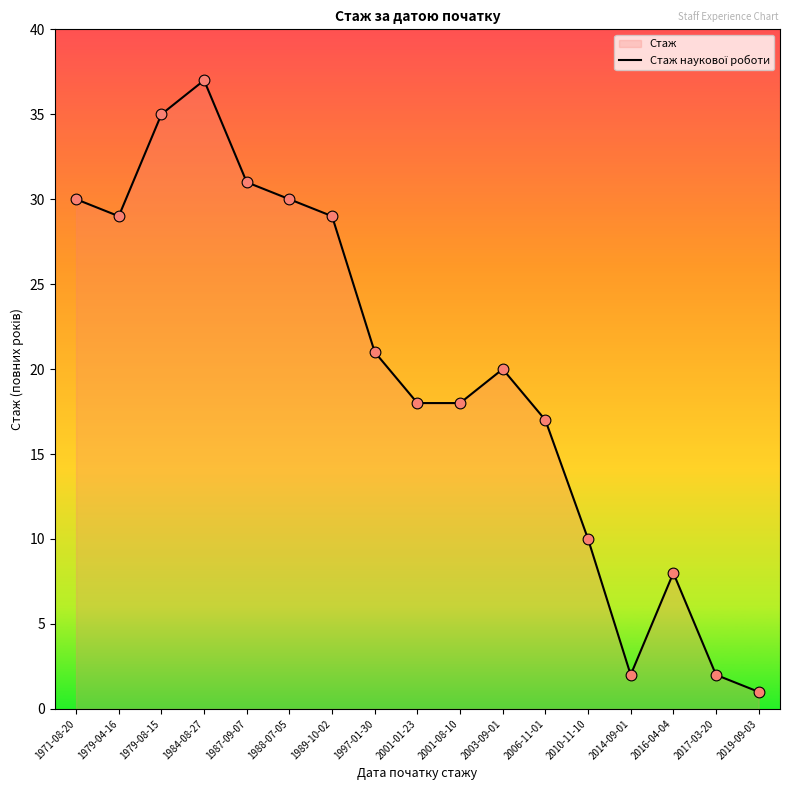

Which has a higher value, 2014-09-01 or 1971-08-20?

1971-08-20